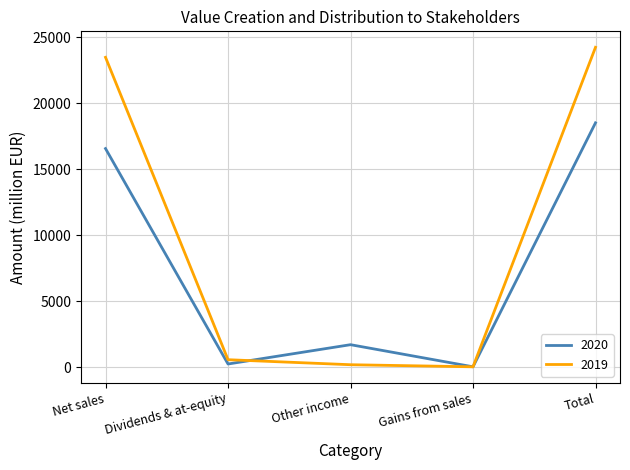

What is the sum of all 2019 values?

48440